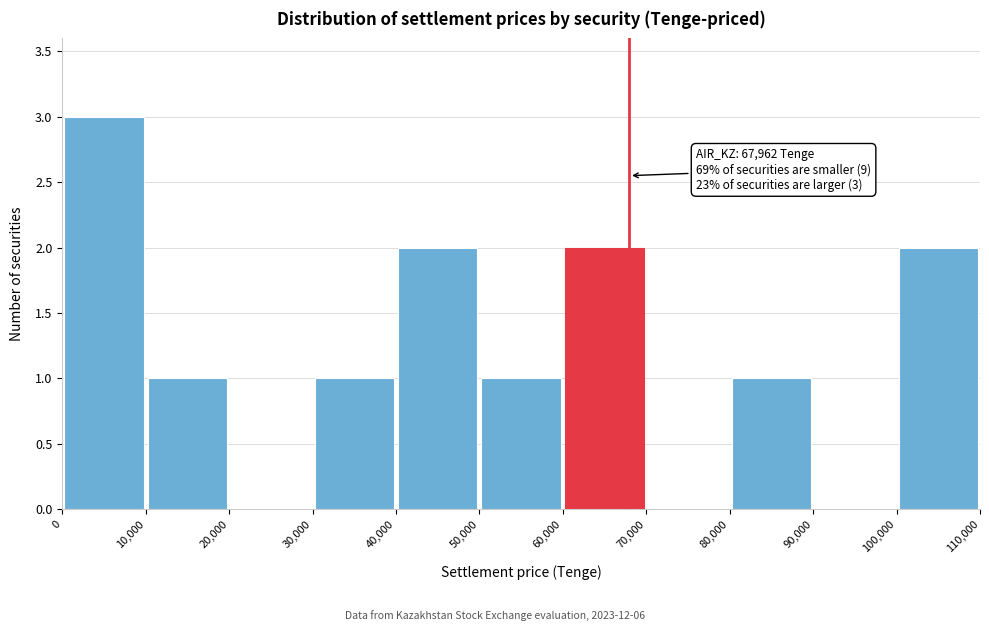

Over which range of the x-axis is the bar tallest?

0 to 10,000